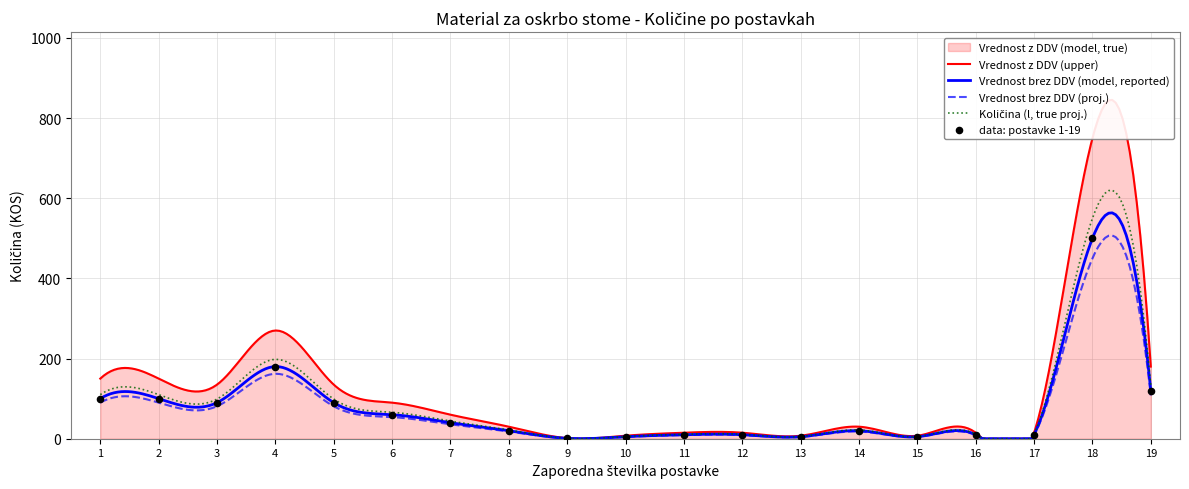

Which series contains the lowest Y value?

Vrednost brez DDV